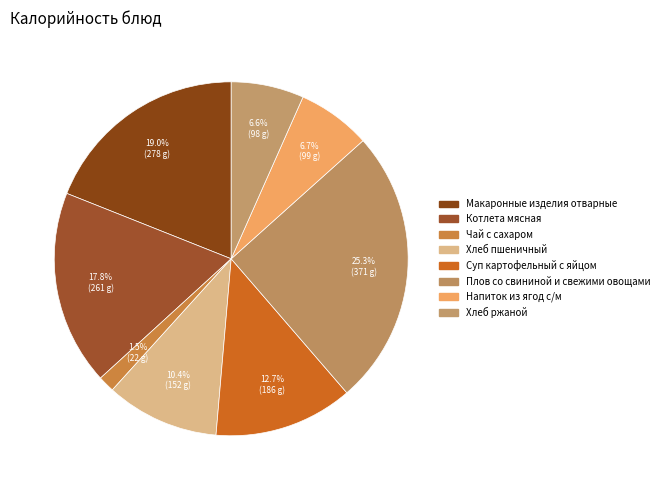

How many segments does this pie chart have?

8